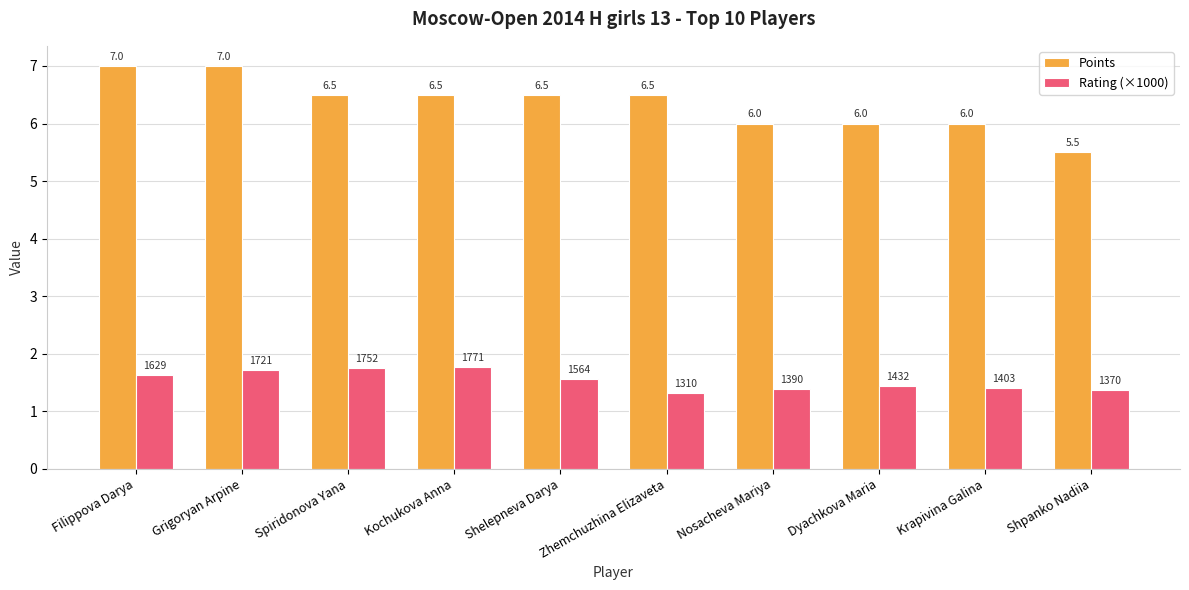

How many data points does each series have?

10